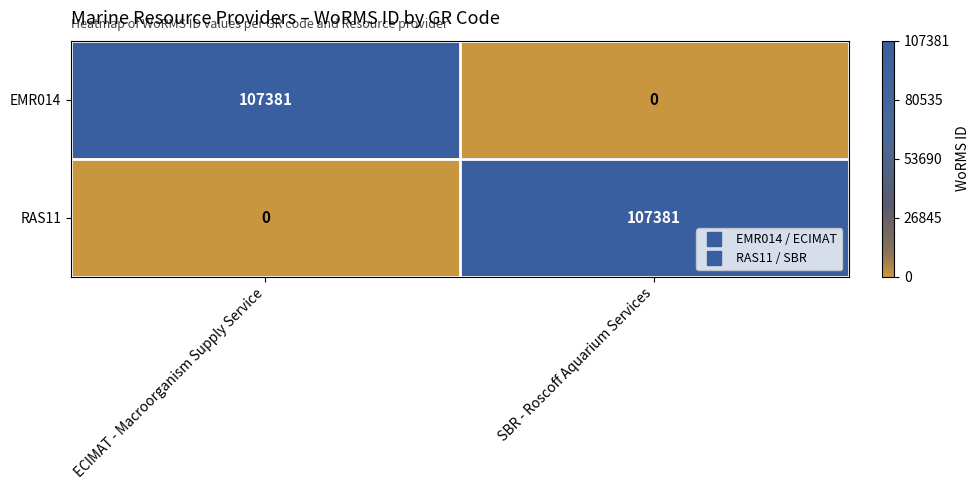

Reading left to right, extract all data points from this chart.

EMR014: 107381	0
RAS11: 0	107381